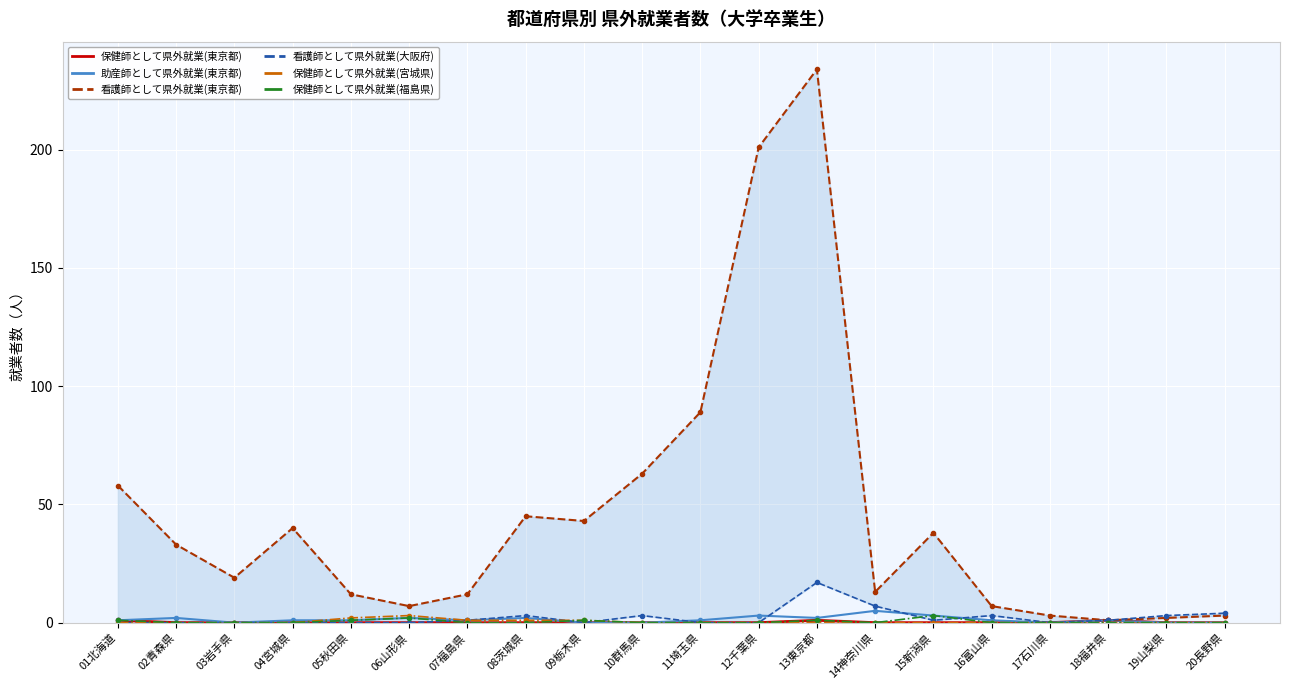

How many data points in 保健師として県外就業(東京都) are above 0?

3